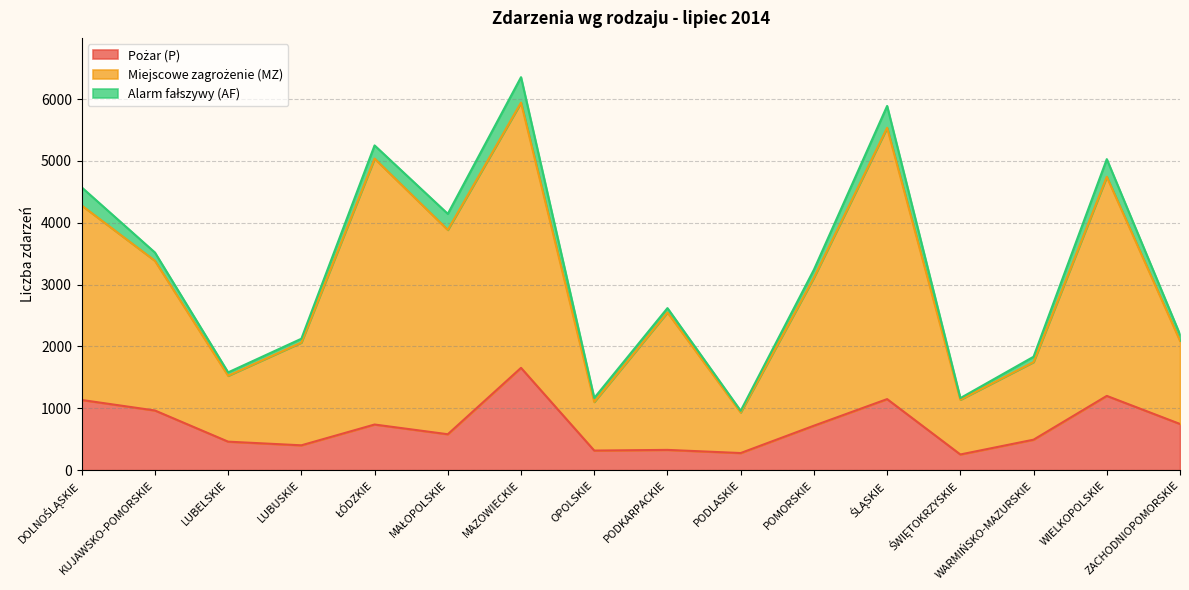

True or false: Pożar (P) has a value of 156 at PODKARPACKIE.

False